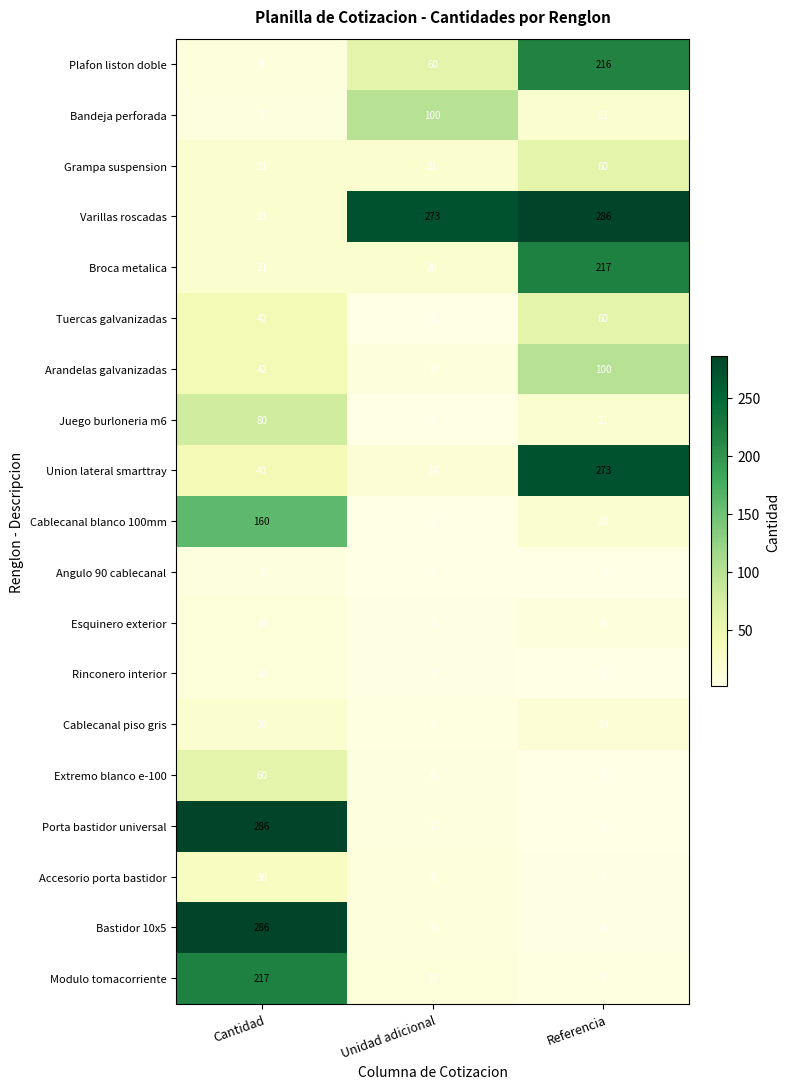

Is the value of Bandeja perforada at Unidad adicional greater than the value of Broca metalica at Unidad adicional?

Yes